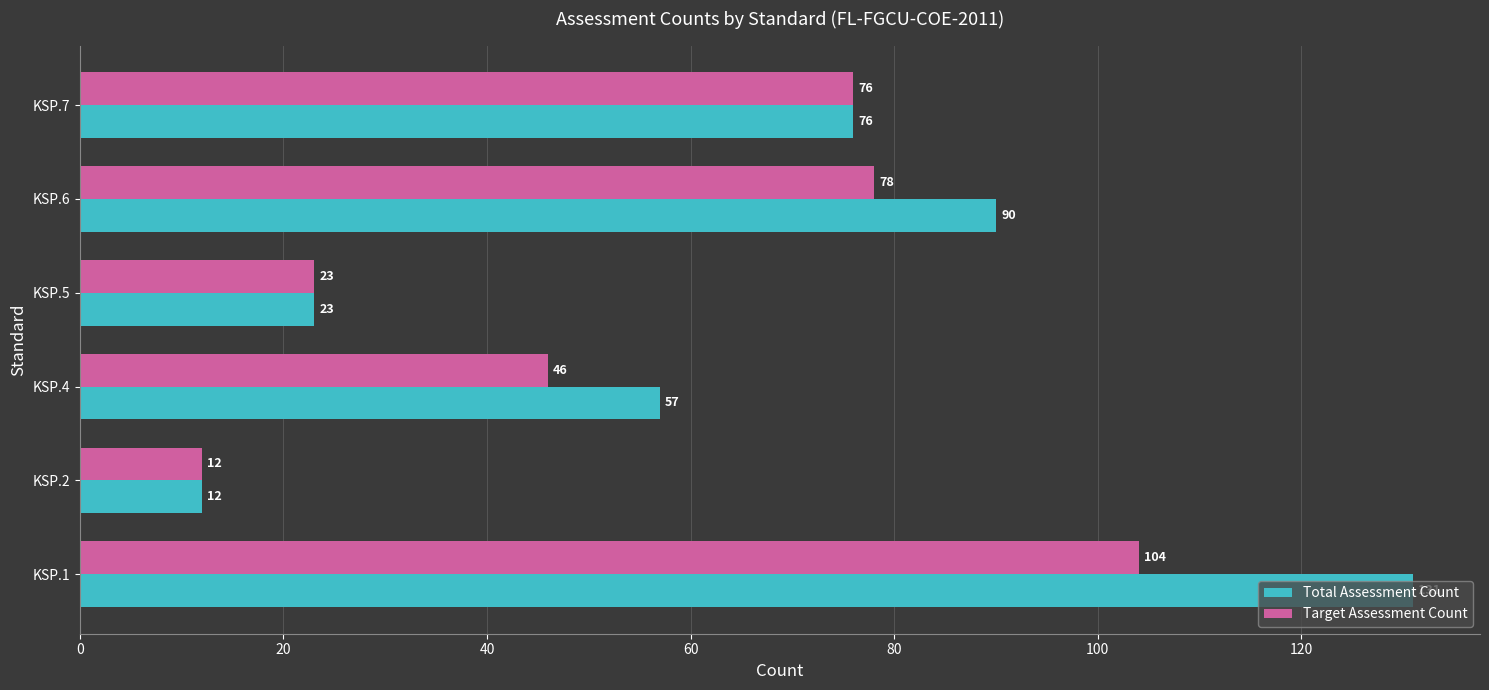

List the series in order of their peak value, lowest first.

Target Assessment Count, Total Assessment Count